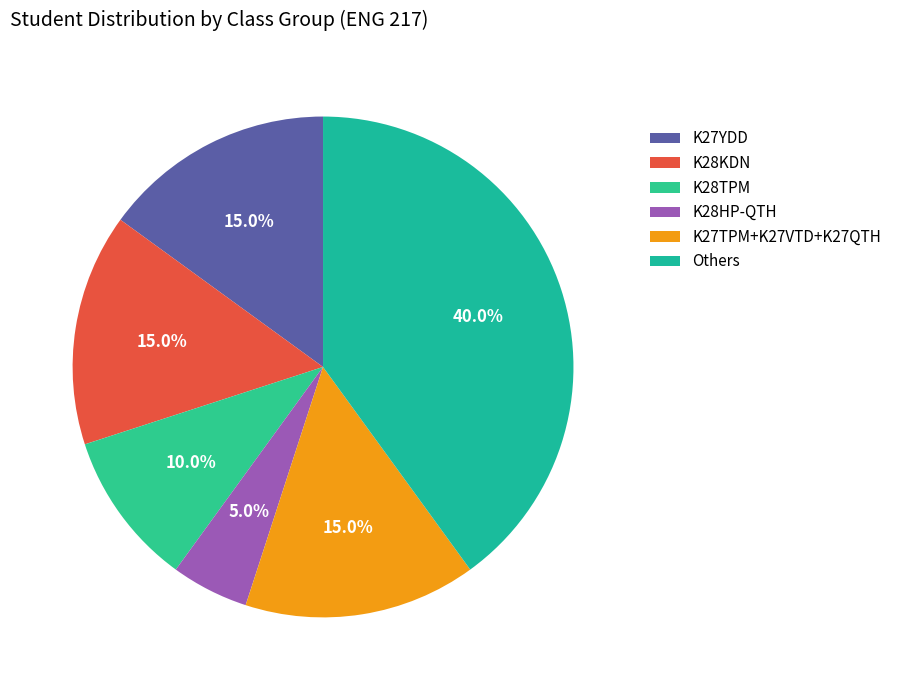

To the nearest percent, what is the average slice percentage?

17%